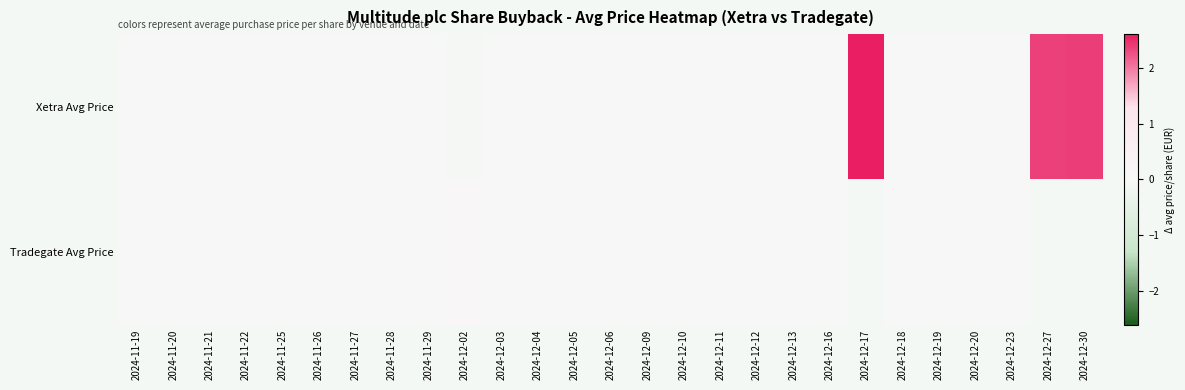

How many values in the Xetra Avg Price series exceed 0?

10